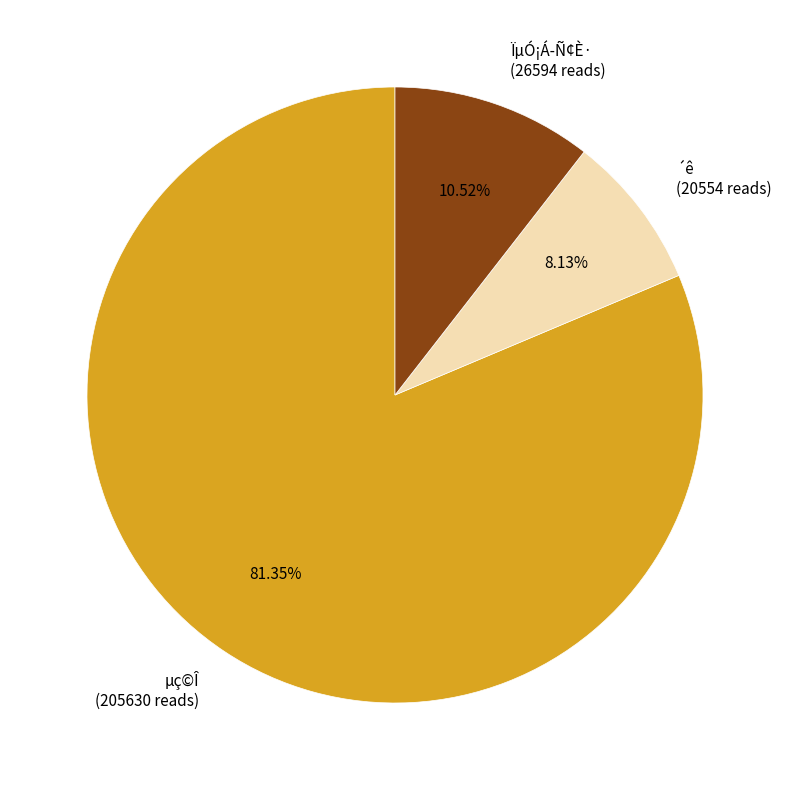

What is the smallest slice in the pie chart?

´ê (20554 reads)